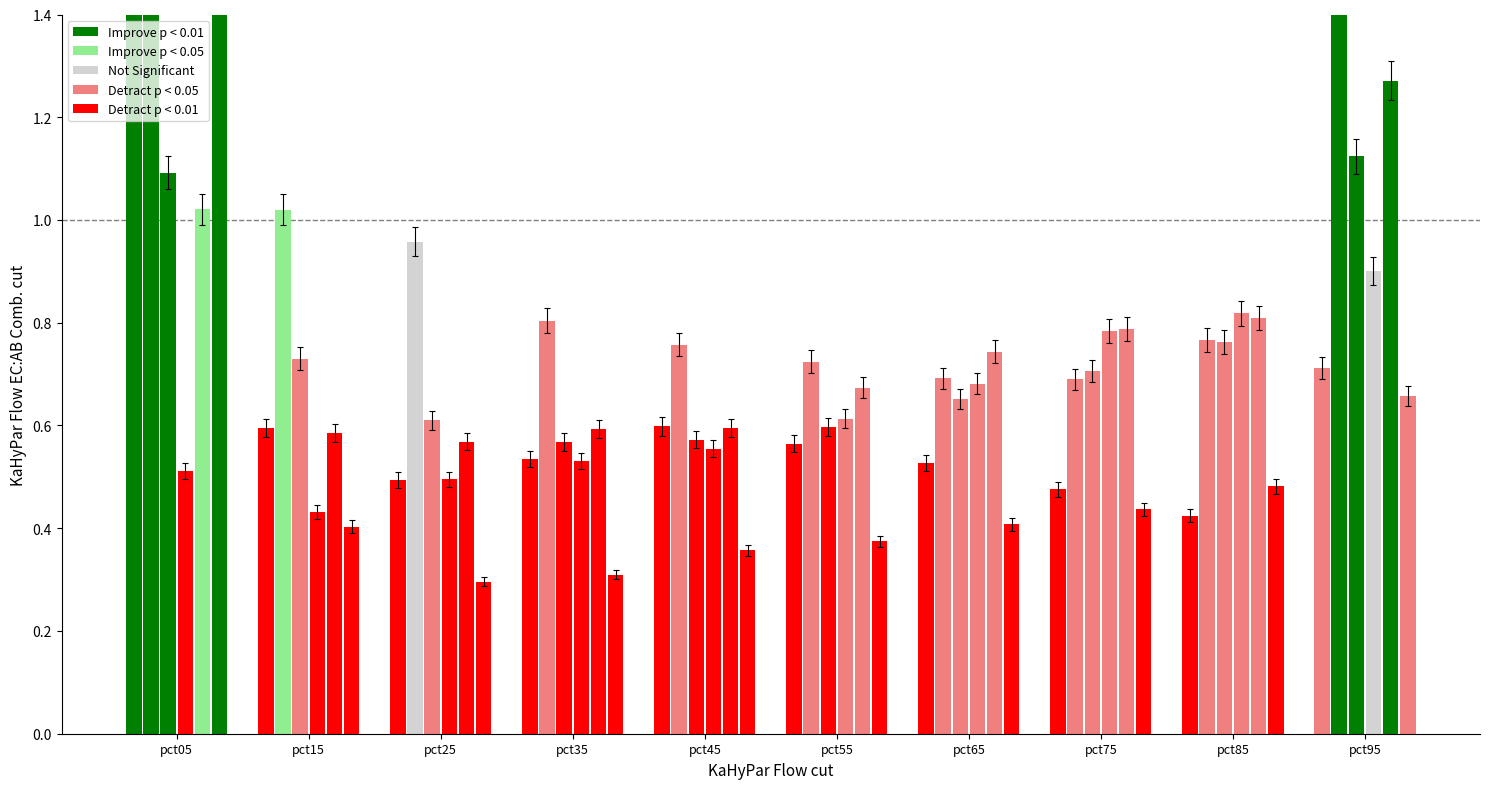

Is the value of Mar at pct75 greater than the value of Jan at pct35?

Yes